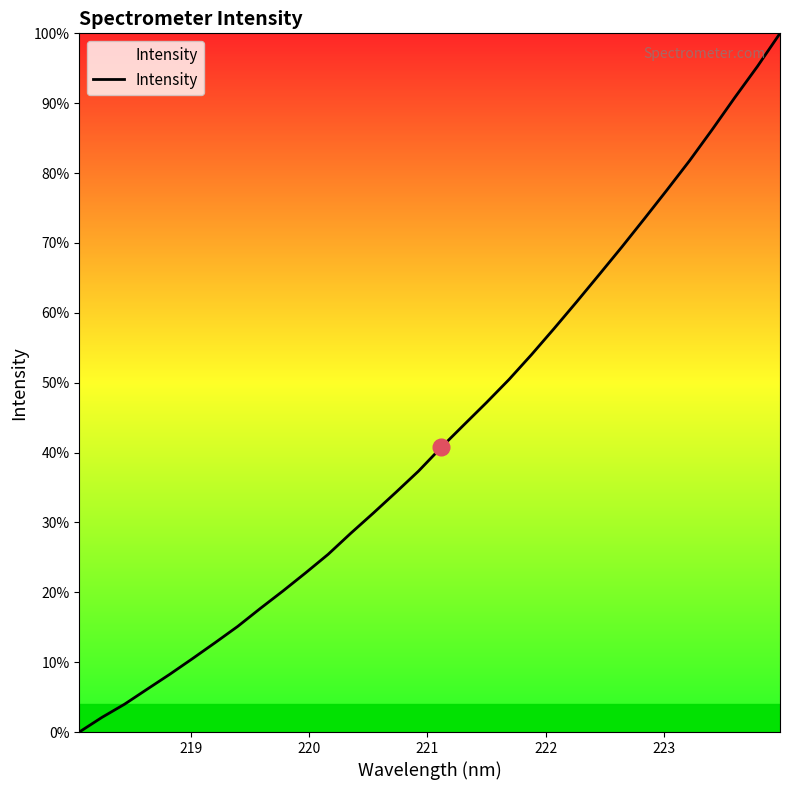

What is the maximum value shown in the chart?

100.0